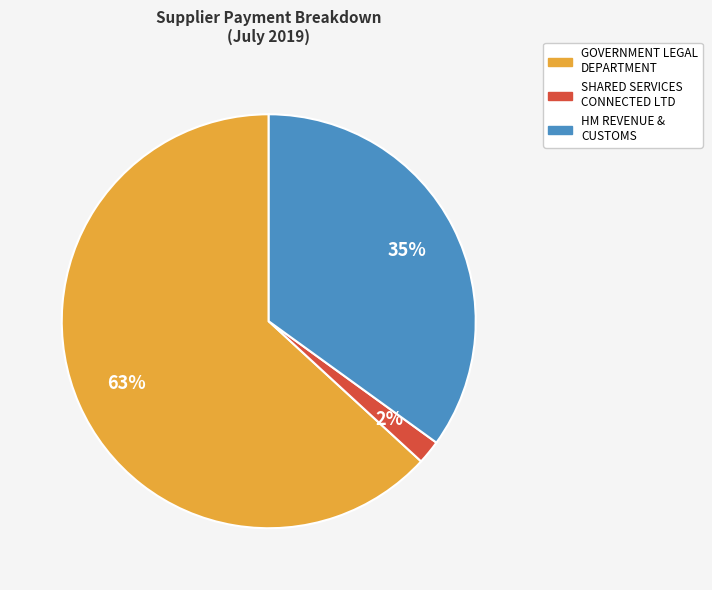

To the nearest percent, what is the difference between the largest and smallest slice percentages?

61%